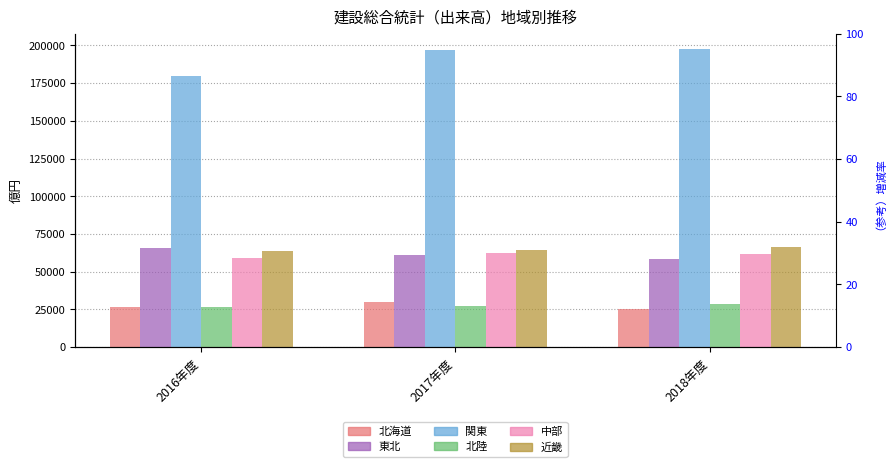

How many data points in 北陸 are less than 27318?

1